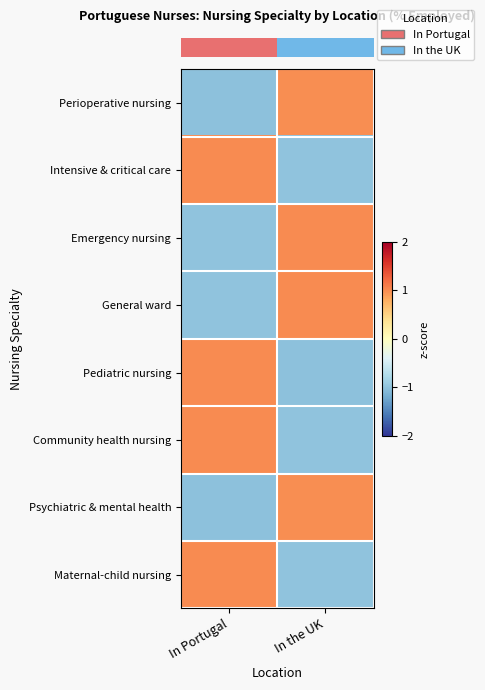

How many series are shown in this chart?

8